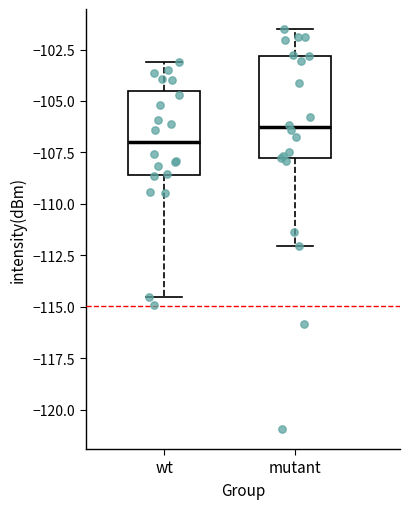

Which box's median line is the highest?

mutant